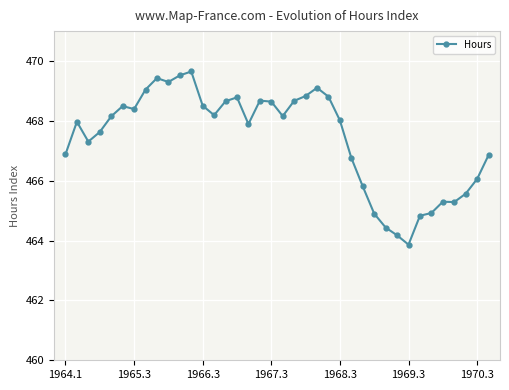

What is the maximum value shown in the chart?

469.7